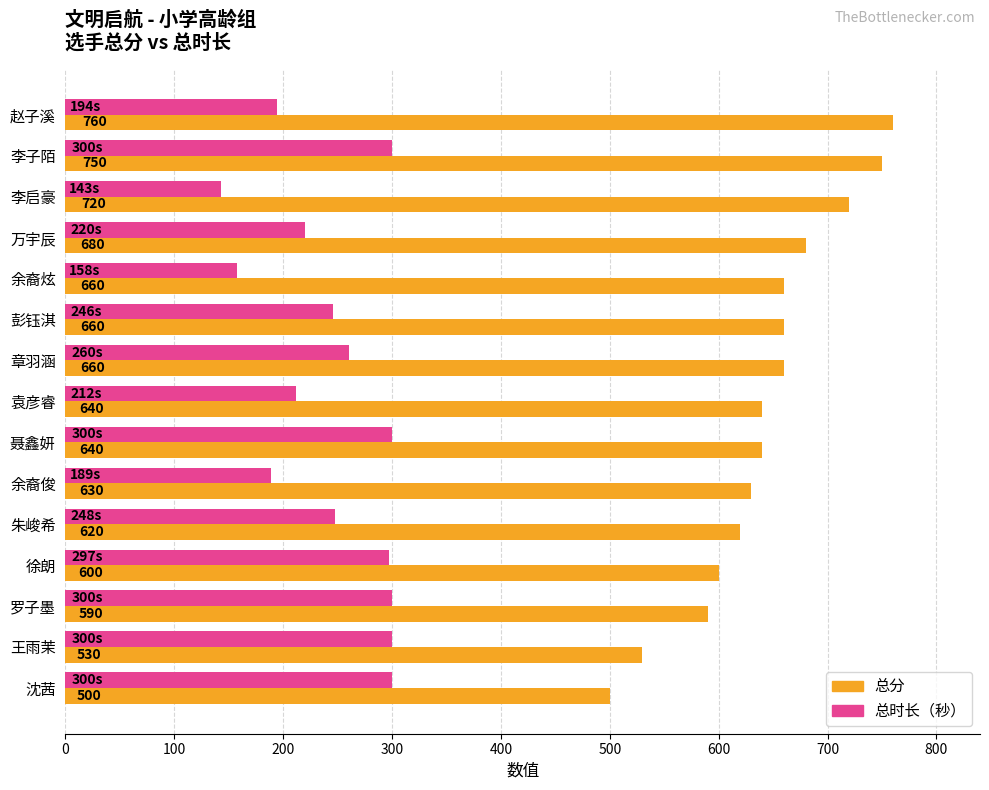

Is the value of 总分 at 李启豪 greater than the value of 总时长（秒） at 万宇辰?

Yes